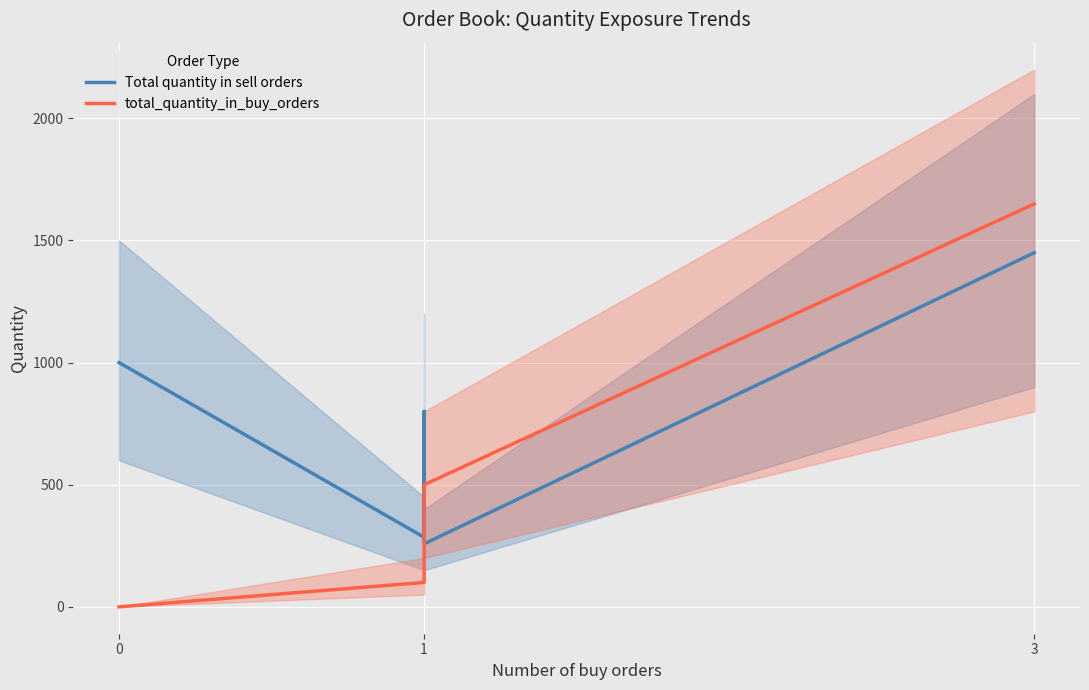

What is the highest value of the Total quantity in sell orders series?

1450